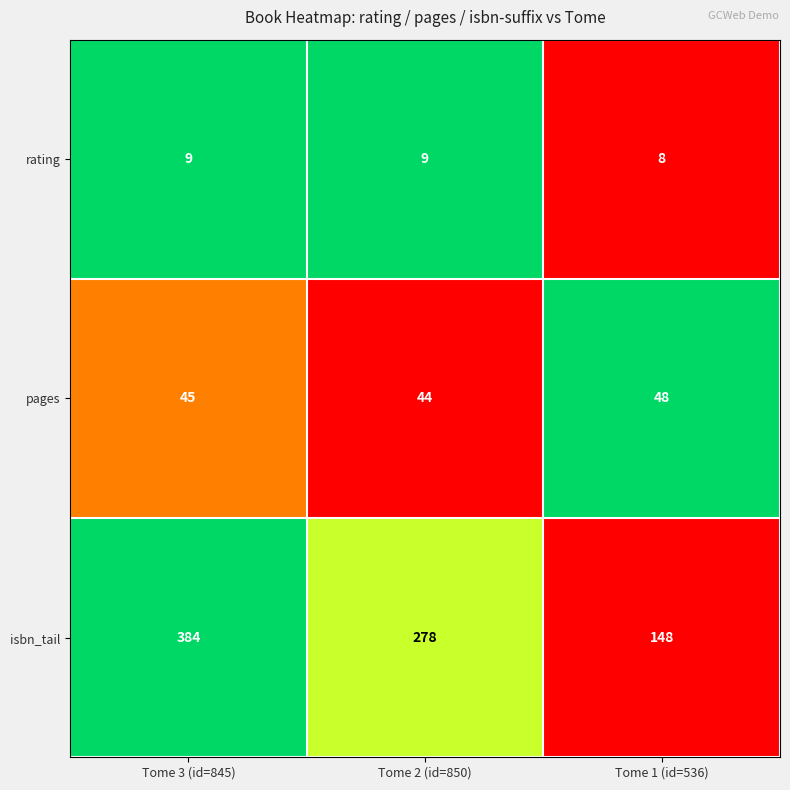

Reading left to right, transcribe all the data shown in this chart.

rating: 9	9	8
pages: 45	44	48
isbn_tail: 384	278	148